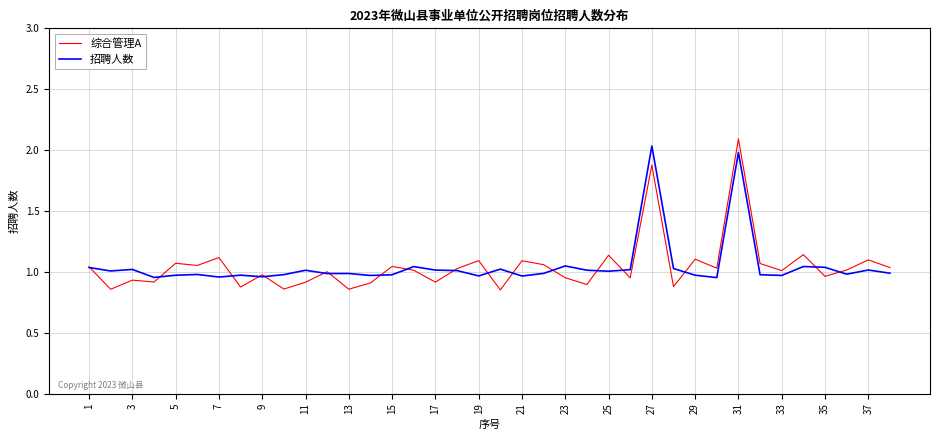

What is the highest value of the 综合管理A series?

2.1